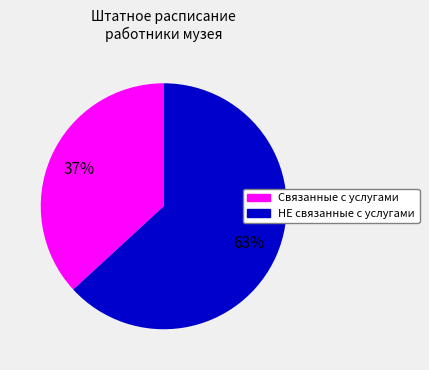

To the nearest percent, what is the average slice percentage?

50%